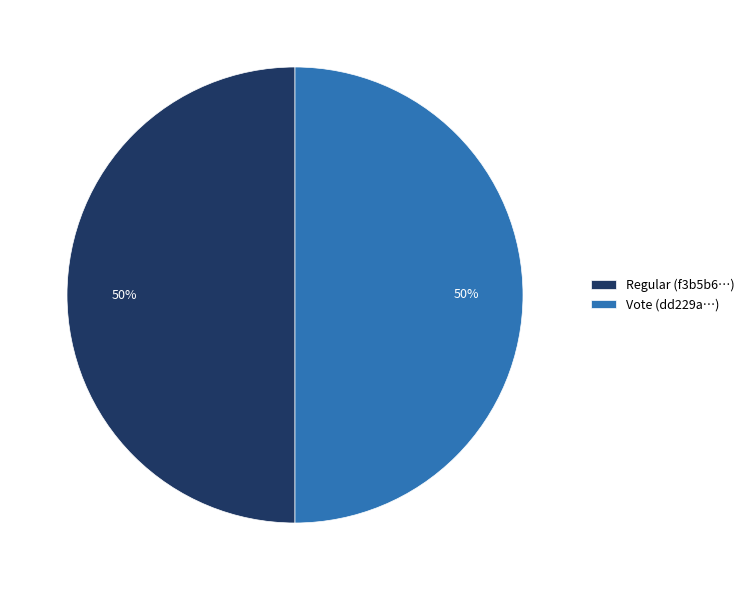

True or false: Regular (f3b5b6…) accounts for 50% of the total.

True